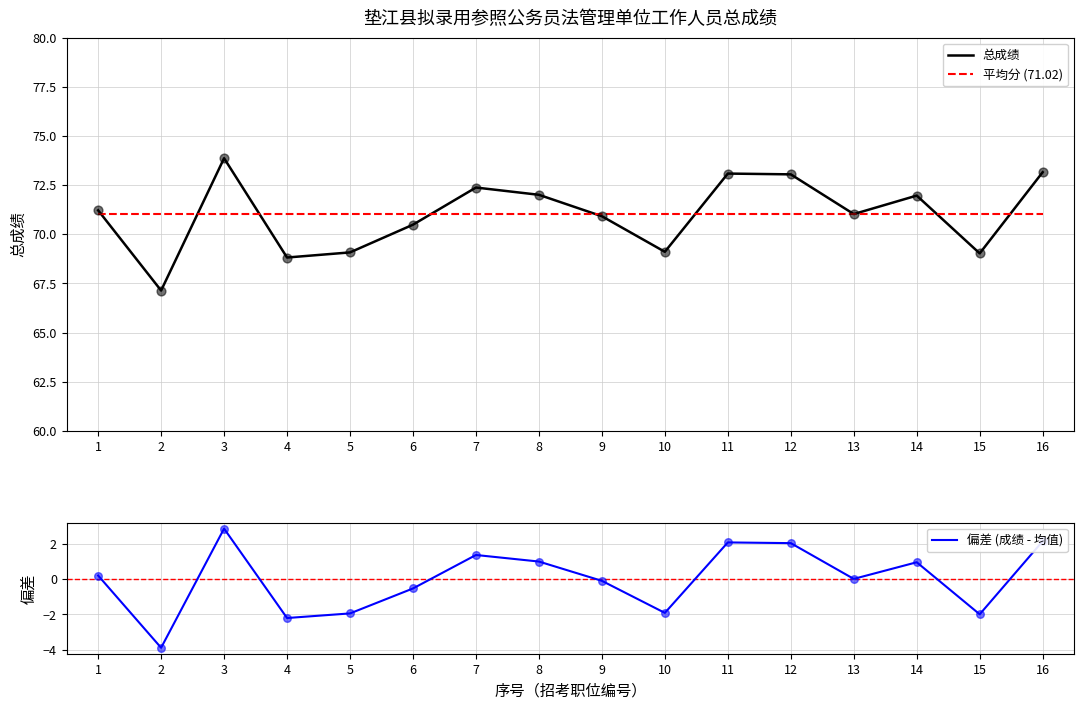

What is the total value across all series at 13?

142.1